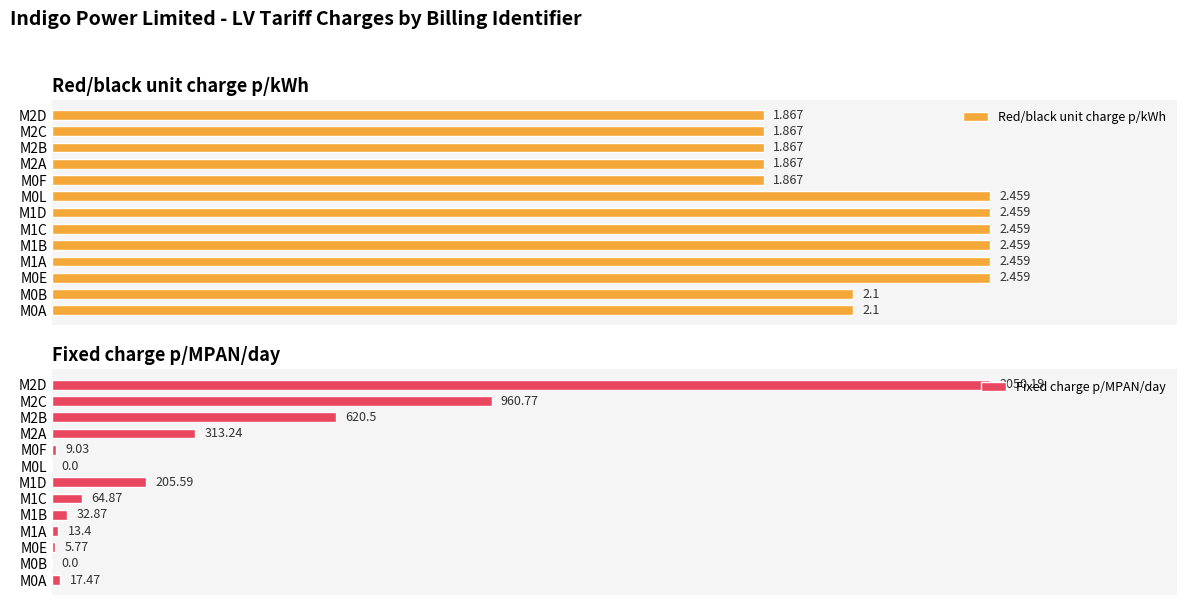

Which series changed the most between M1A and M1B?

Fixed charge p/MPAN/day